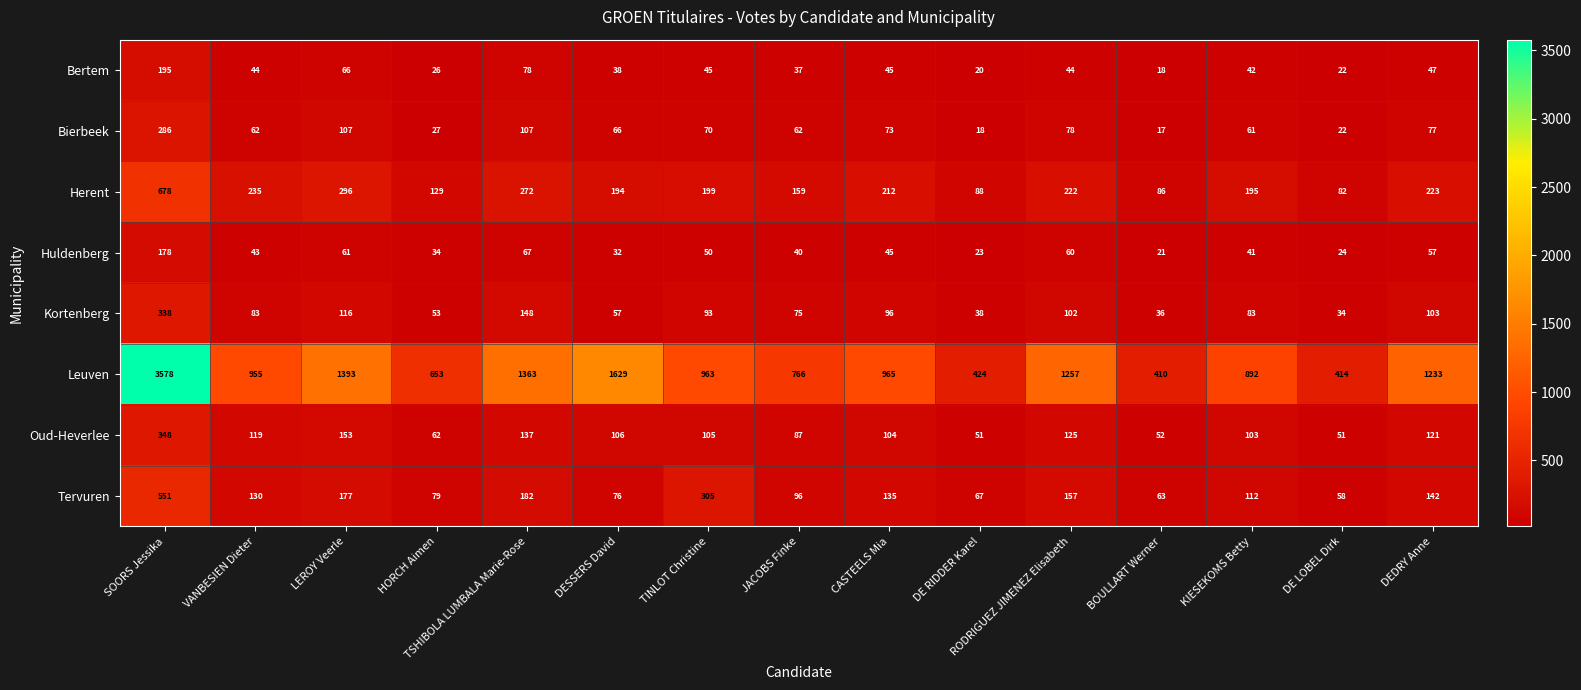

Which category has the lowest value in the Bierbeek series?

BOULLART Werner